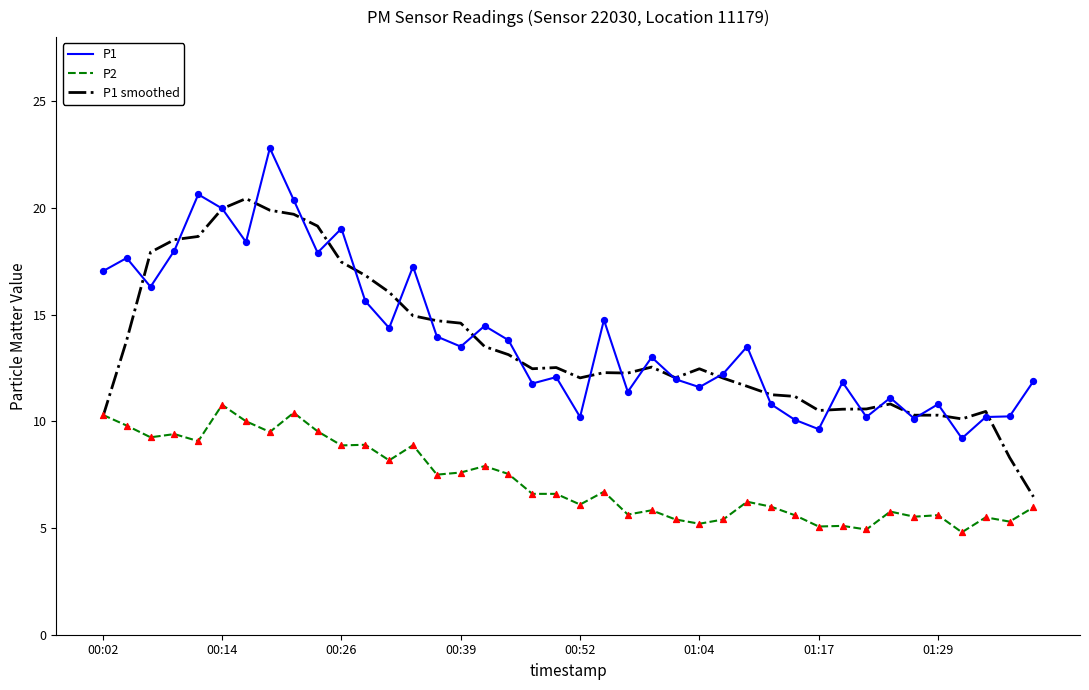

What is the maximum value shown in the chart?

22.8